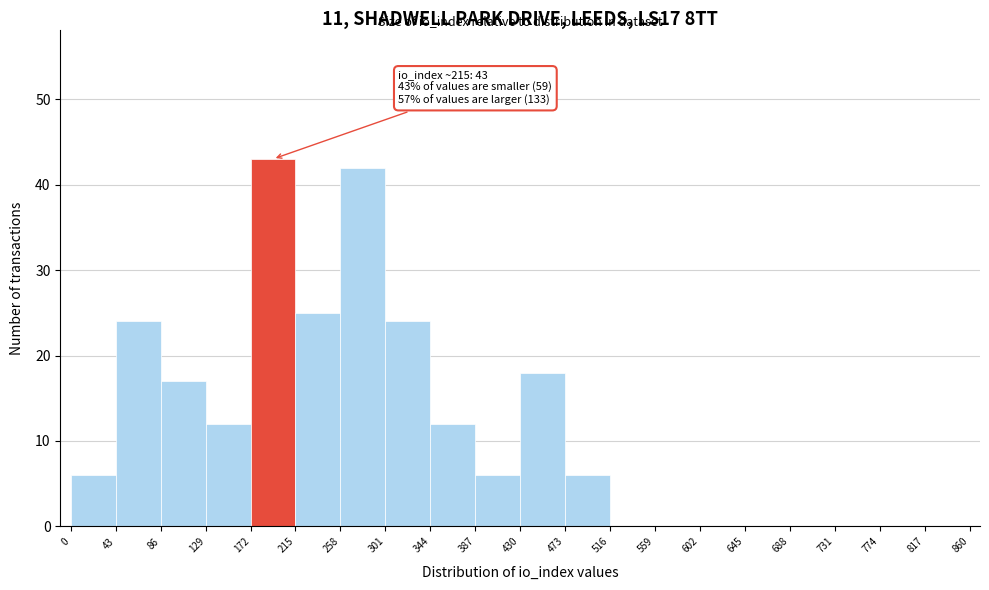

Over which range of the x-axis is the bar tallest?

172 to 215